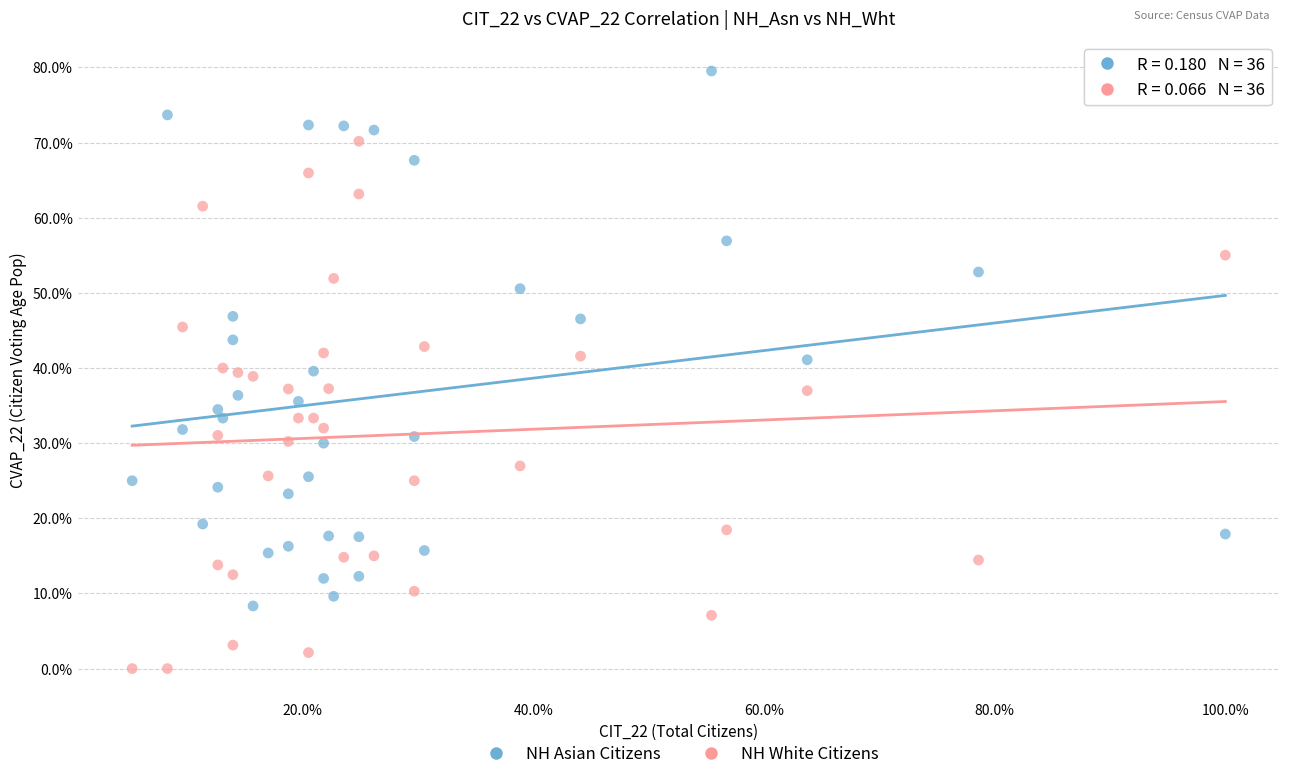

Which series contains the lowest Y value?

NH White Citizens